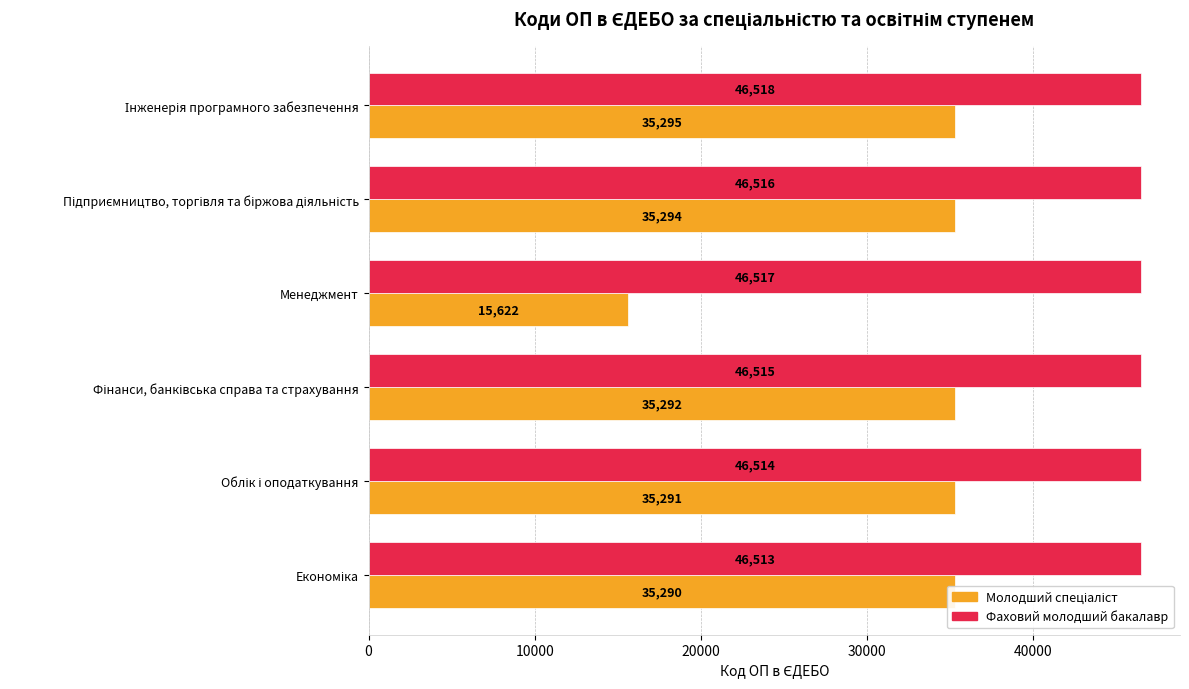

What is the difference between the highest and lowest values at Менеджмент?

30895